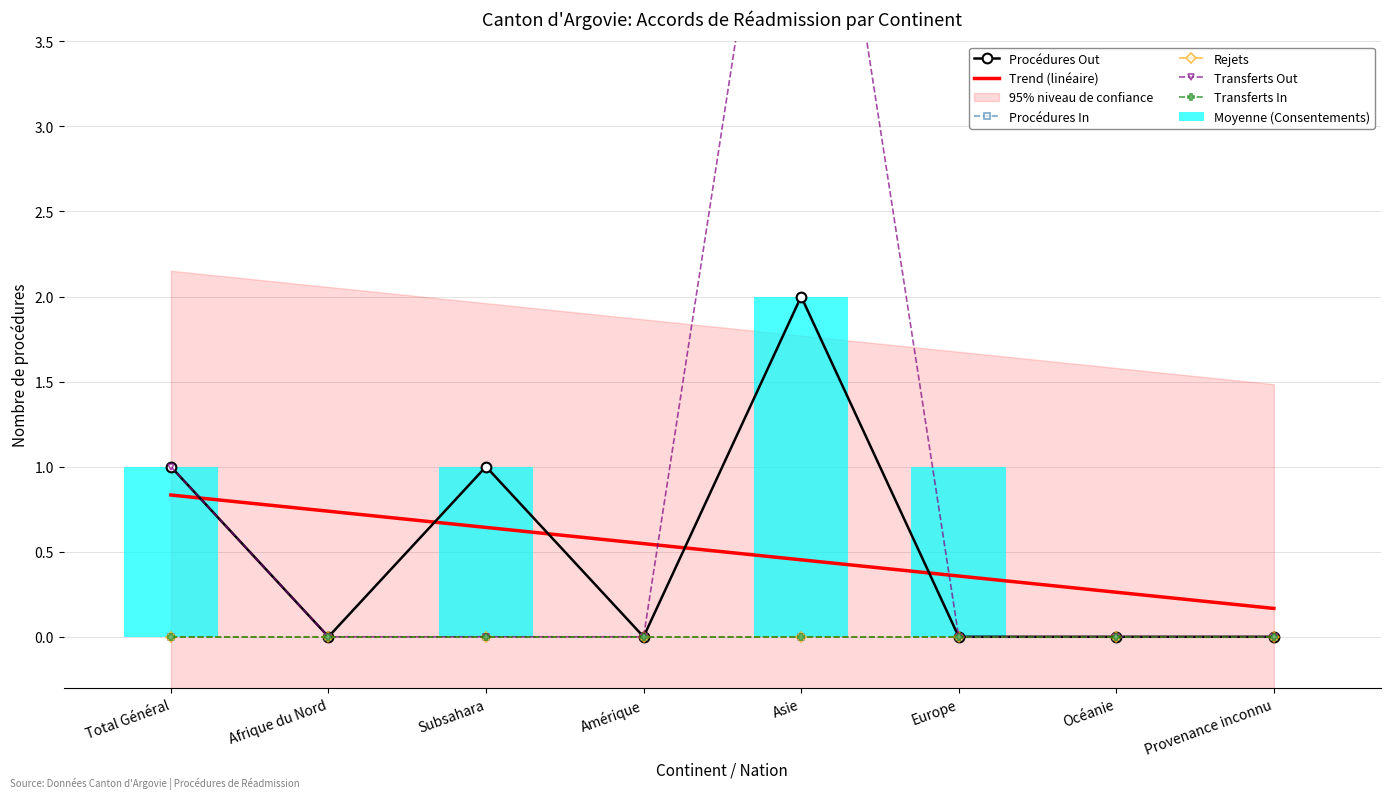

Where is Transferts Out nearest to the value 3?

Total Général